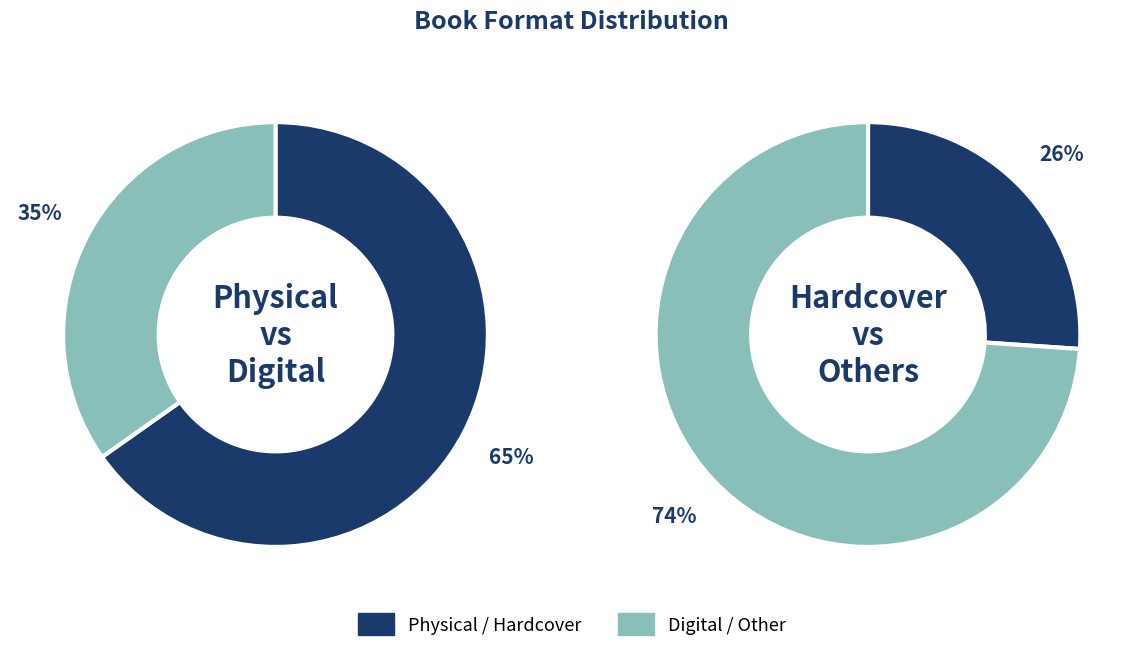

True or false: eBook accounts for 30% of the total.

False